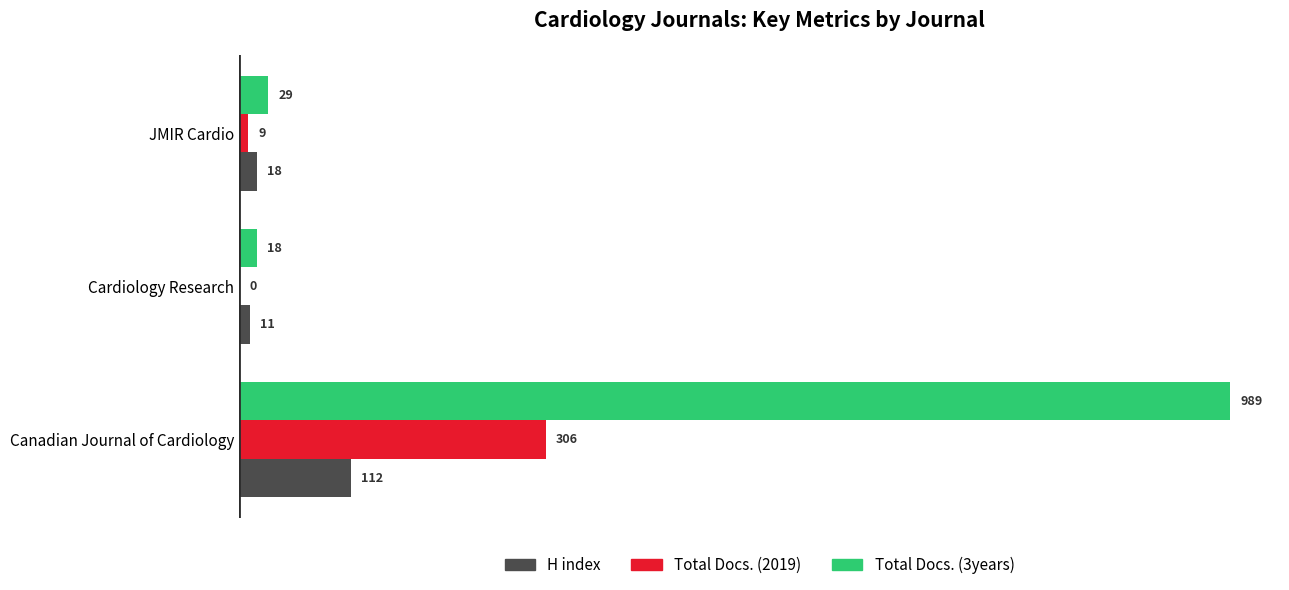

What is the sum of all H index values?

141